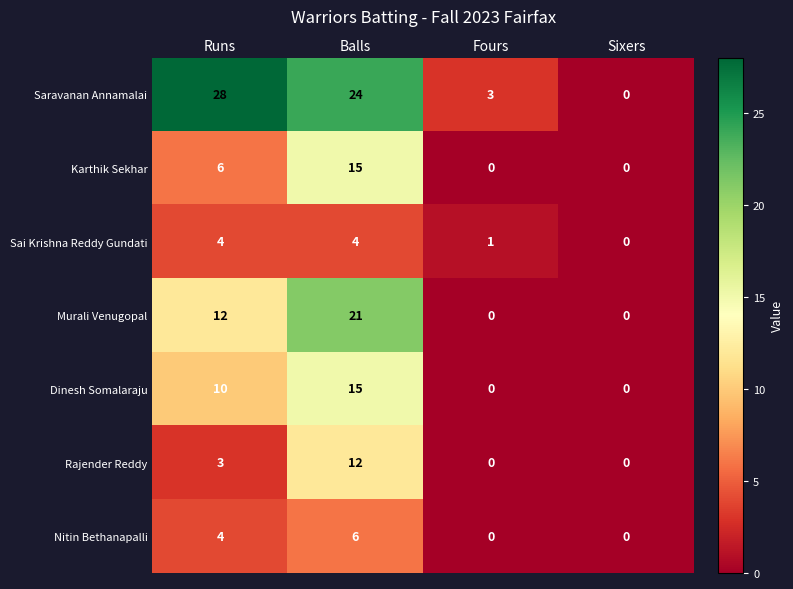

Which series has the largest range (max minus min)?

Saravanan Annamalai